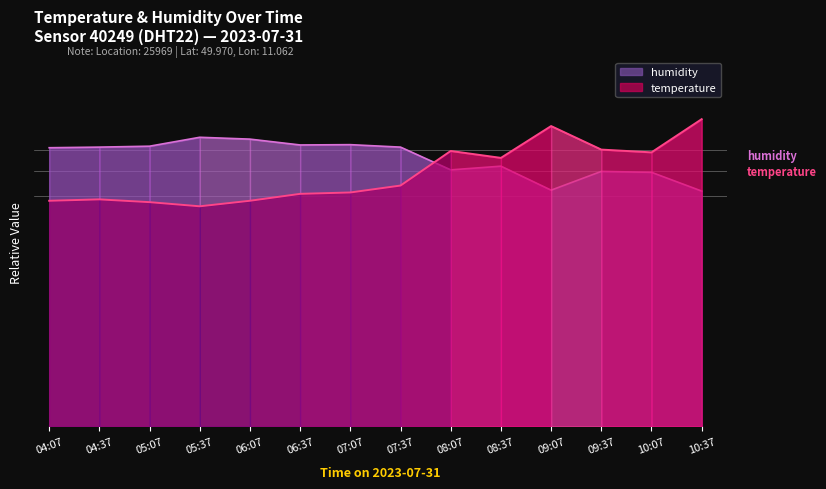

Rank the series by their maximum value, from highest to lowest.

temperature, humidity